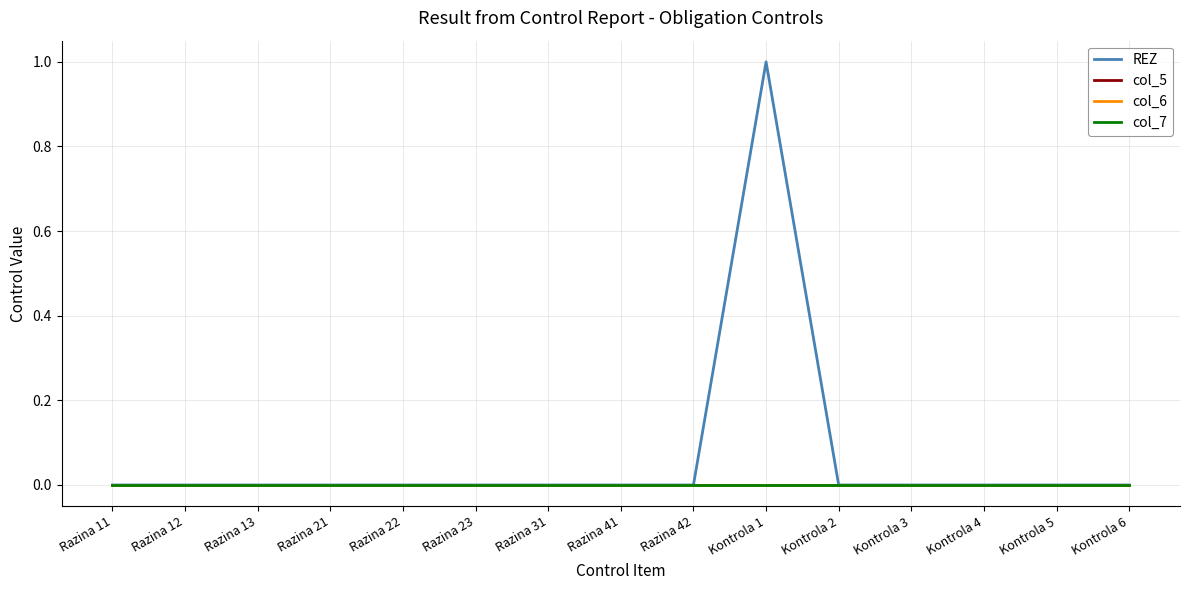

Rank the series at Razina 12 from lowest to highest value.

REZ, col_5, col_6, col_7